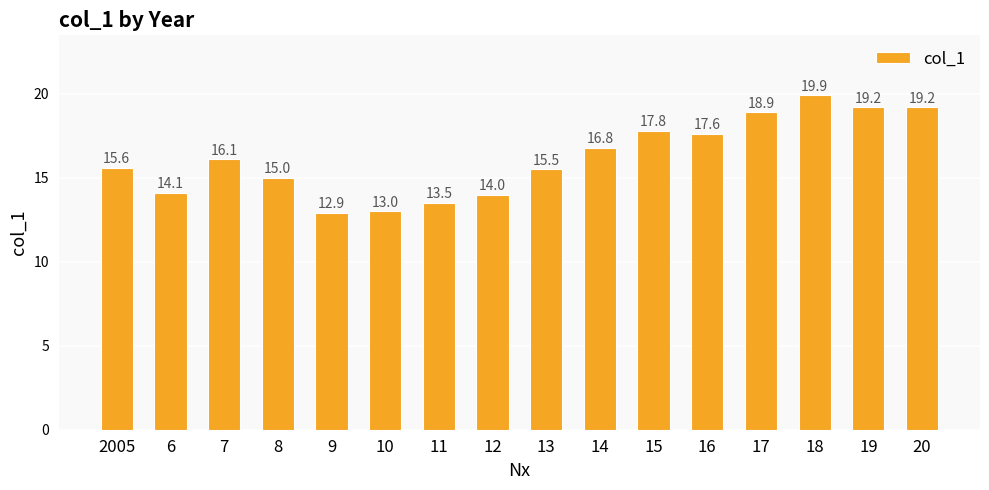

What is the sum of the values at 17 and 8?

33.9